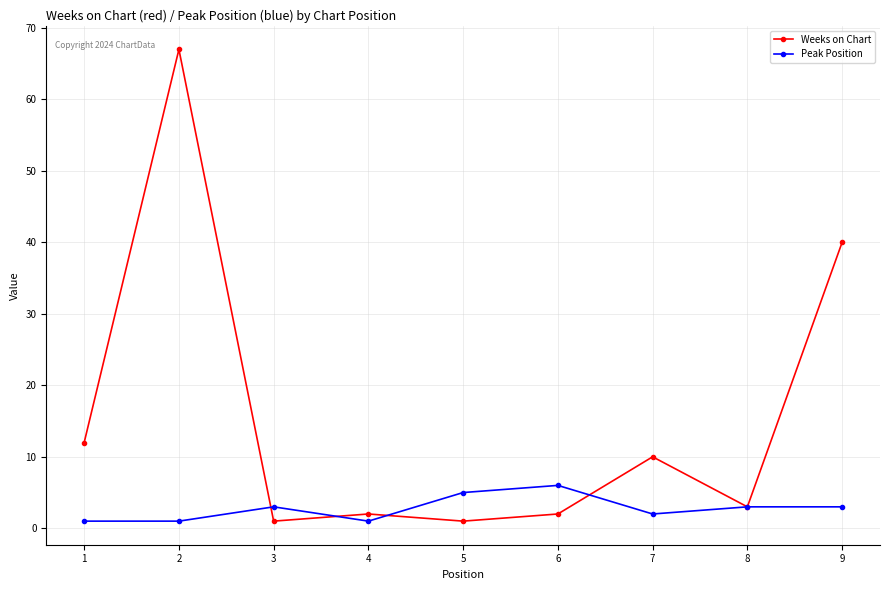

What value does the Peak Position series have at 9?

3